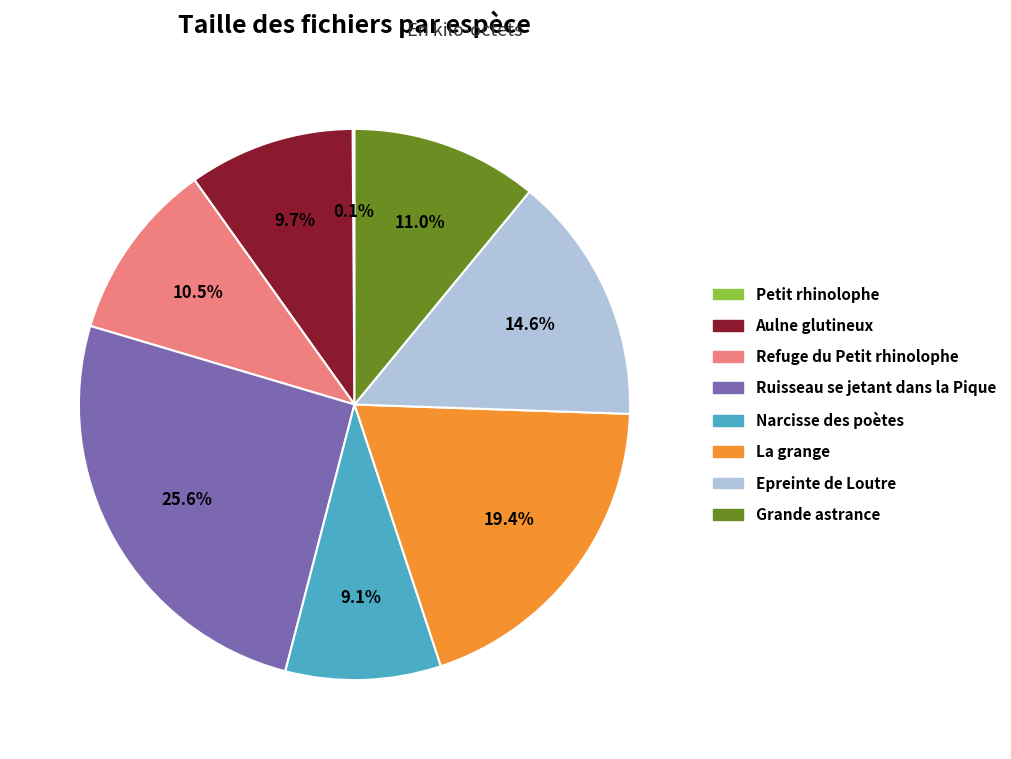

Which slice is the largest?

Ruisseau se jetant dans la Pique